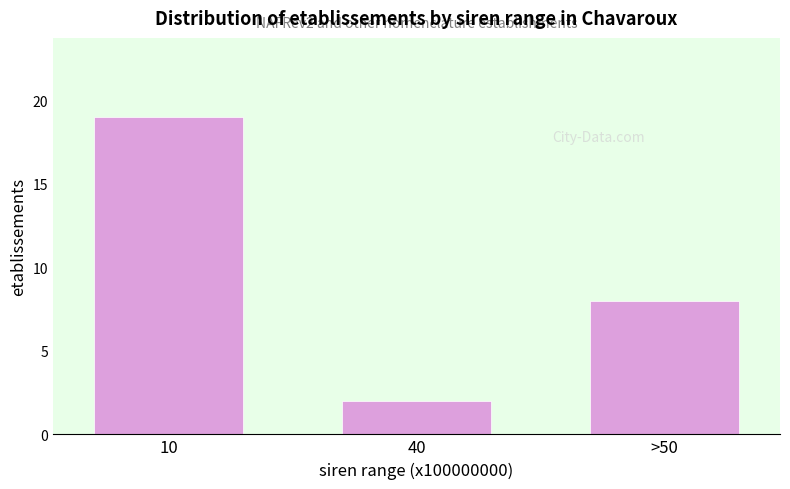

Reading left to right, extract all data points from this chart.

10=19	40=2	>50=8